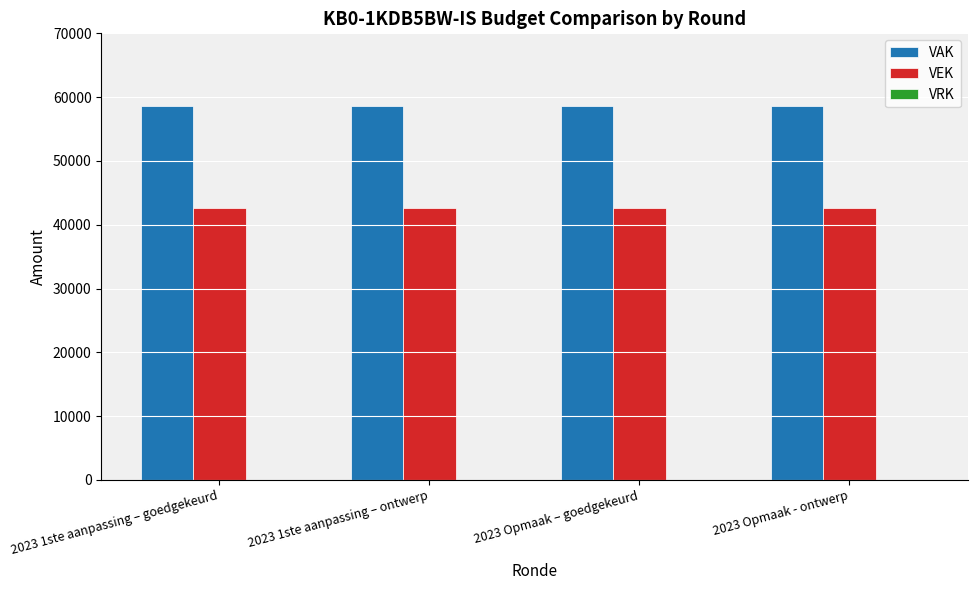

How many groups of bars are there?

4